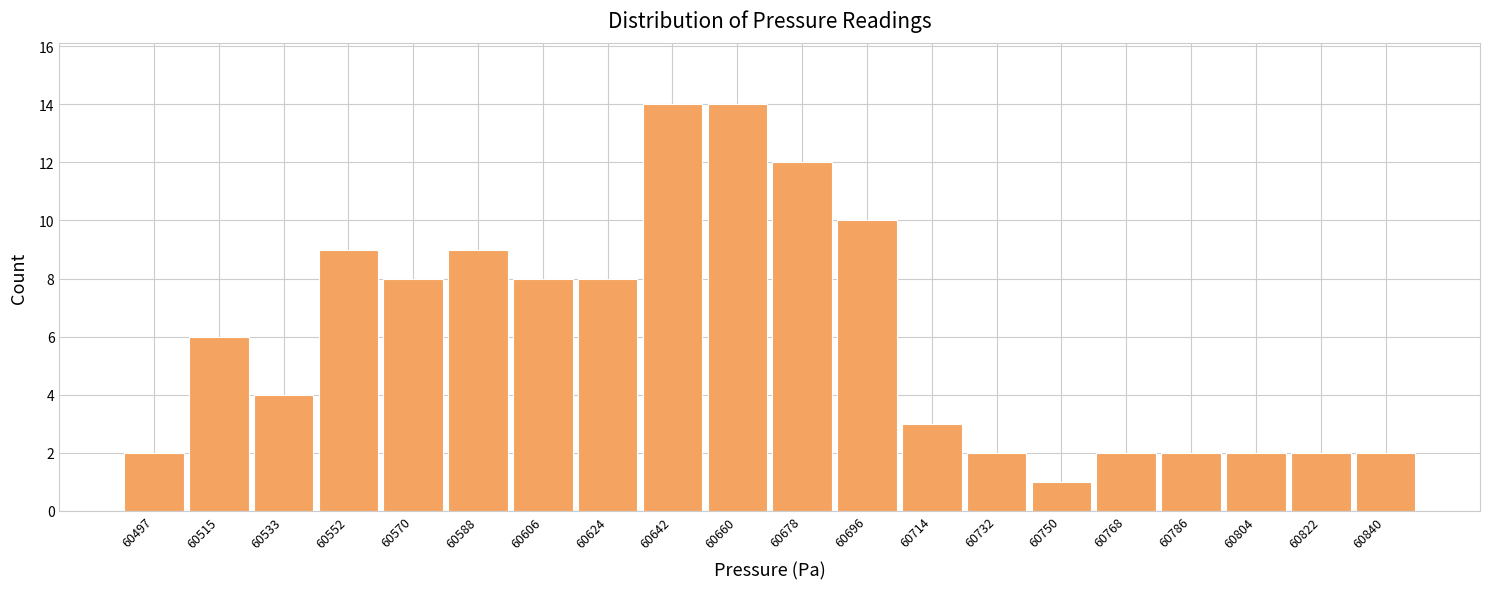

What is the height of the bar covering 60778 to 60796 on the x-axis? Neither the bar edges nor the heights are printed on the chart, so give them approximately, as read against the axes.

2